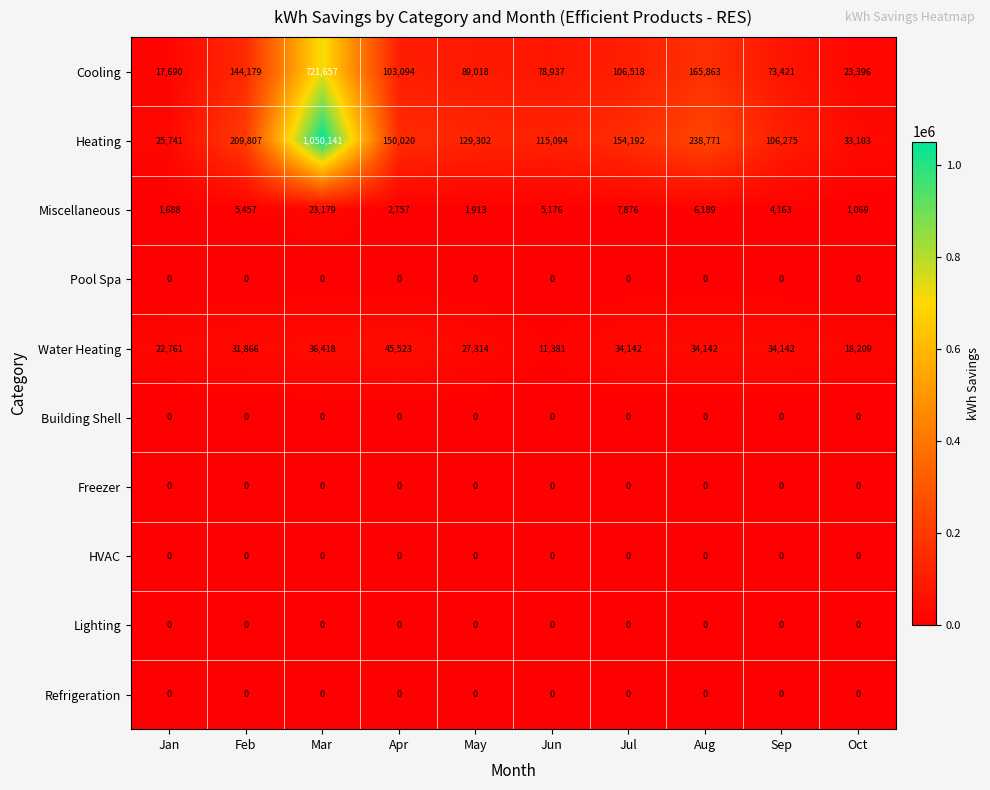

Between Apr and Oct, which series saw the biggest shift?

Heating